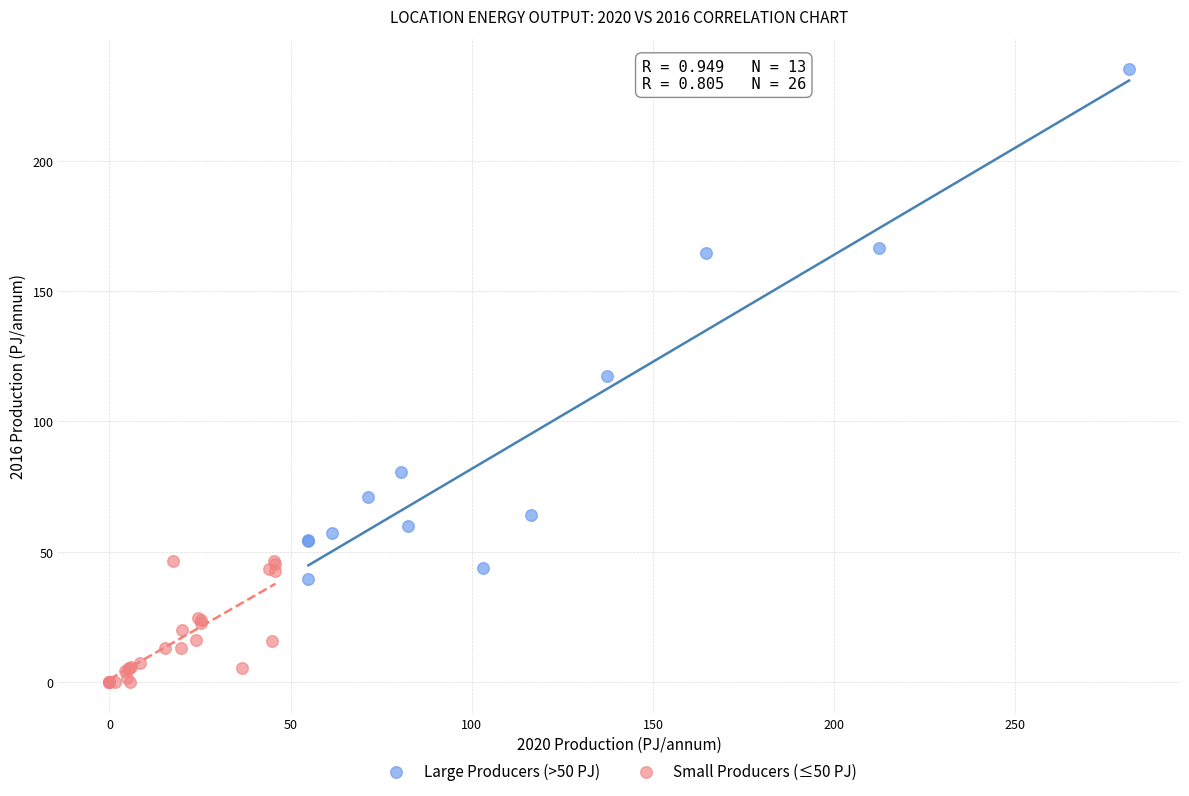

Which series contains the lowest Y value?

Small Producers (≤50 PJ)